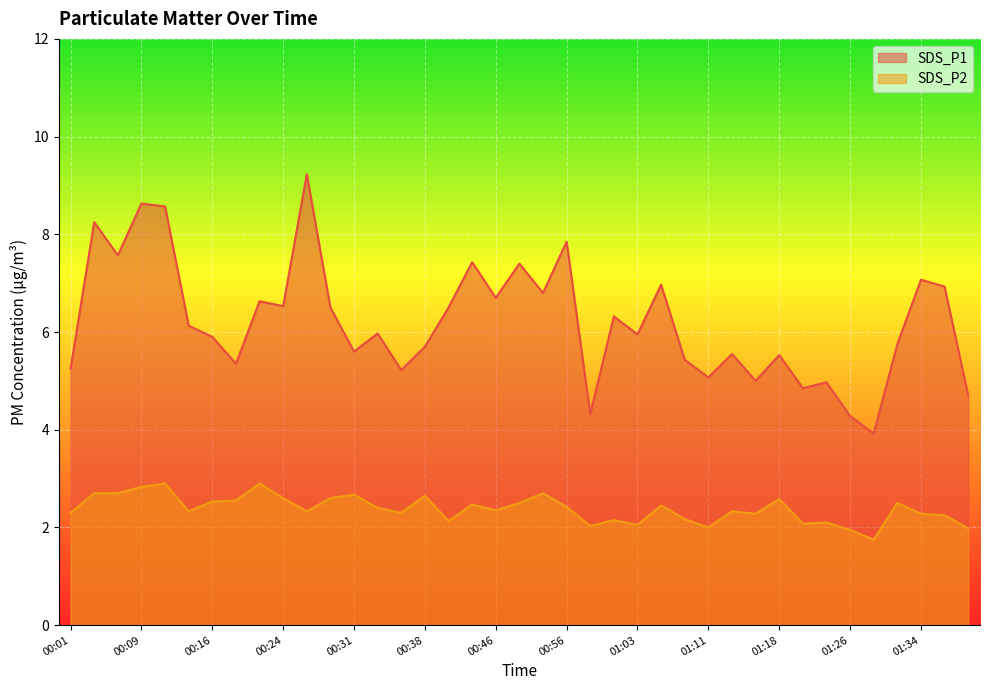

What is the total value across all series at 01:39?

6.7